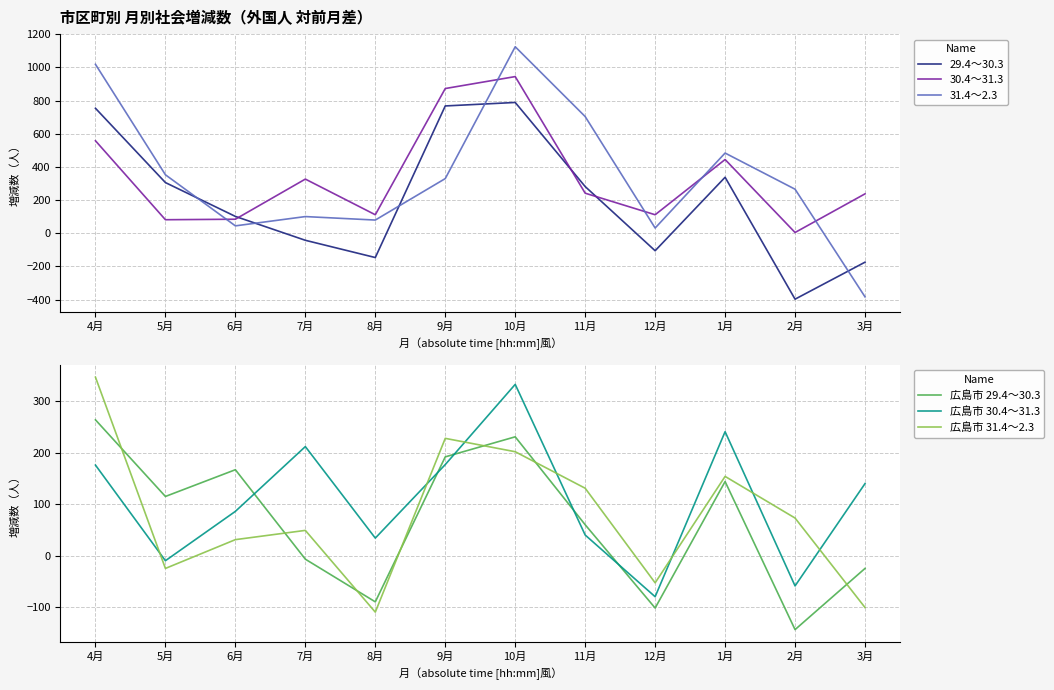

Which category has the highest value across all series?

10月